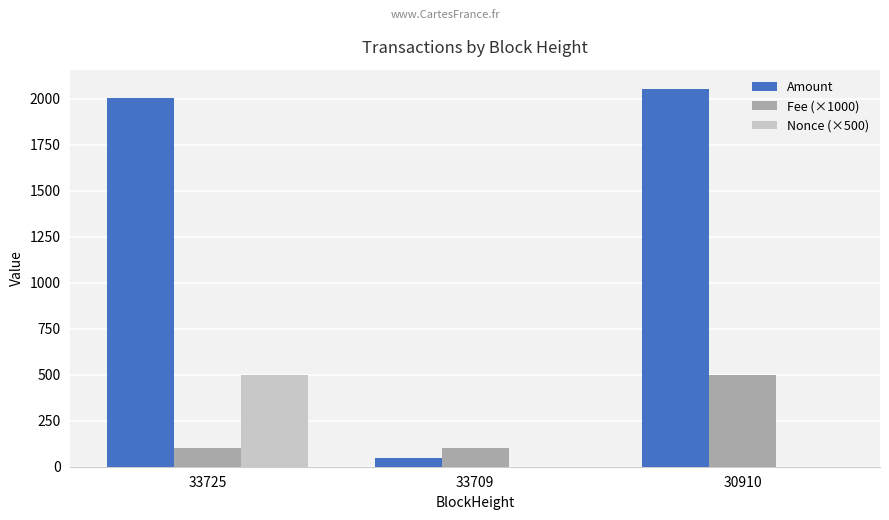

The value of Nonce (×500) at 33709 is 0.0. True or false?

True